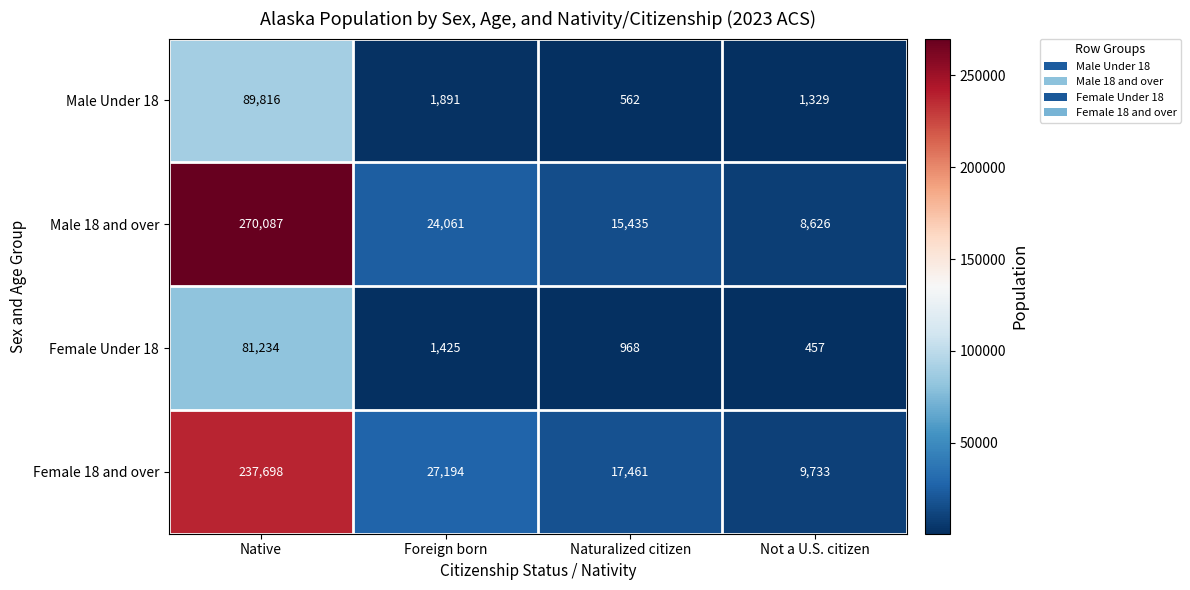

Where does the Female 18 and over series first go above 27194?

Native